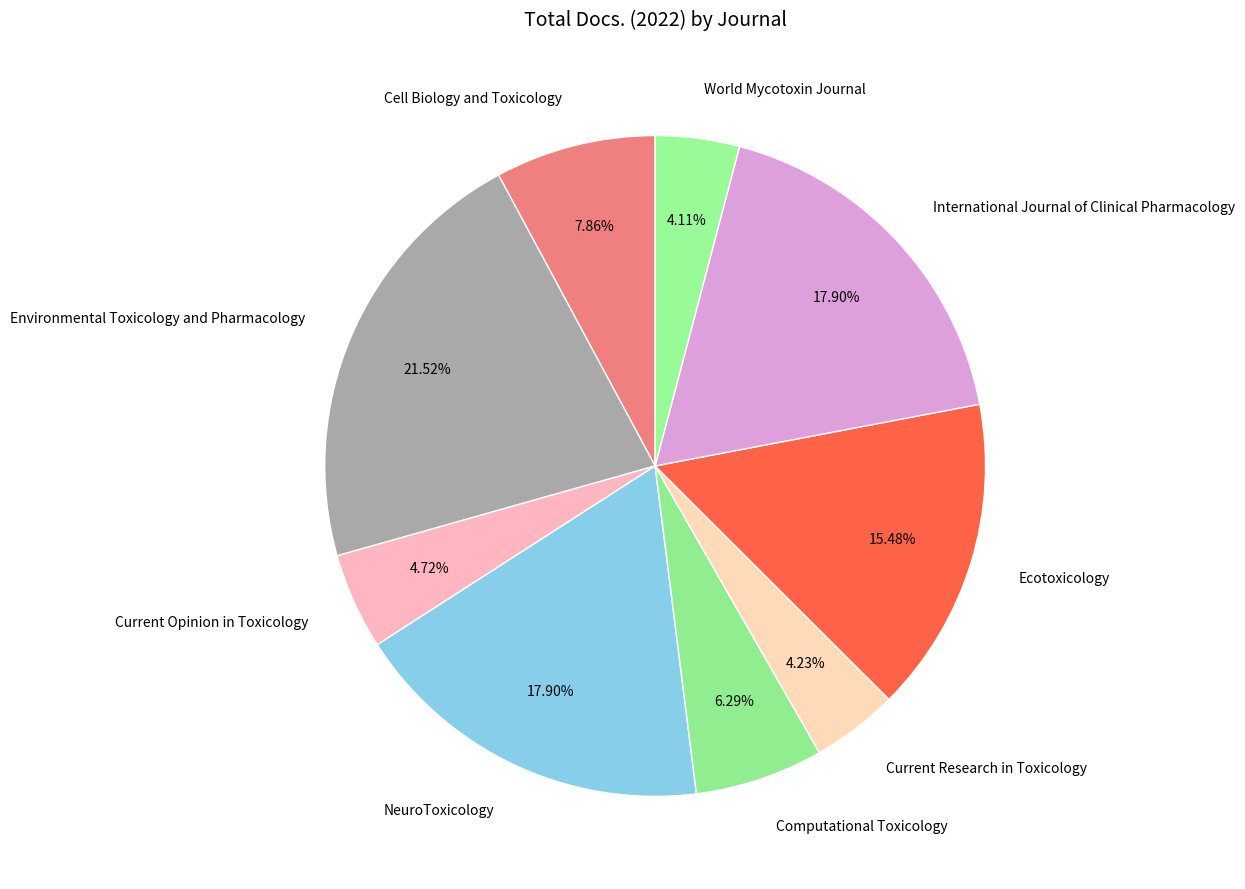

How much of the chart is everything except Computational Toxicology?

93.7%